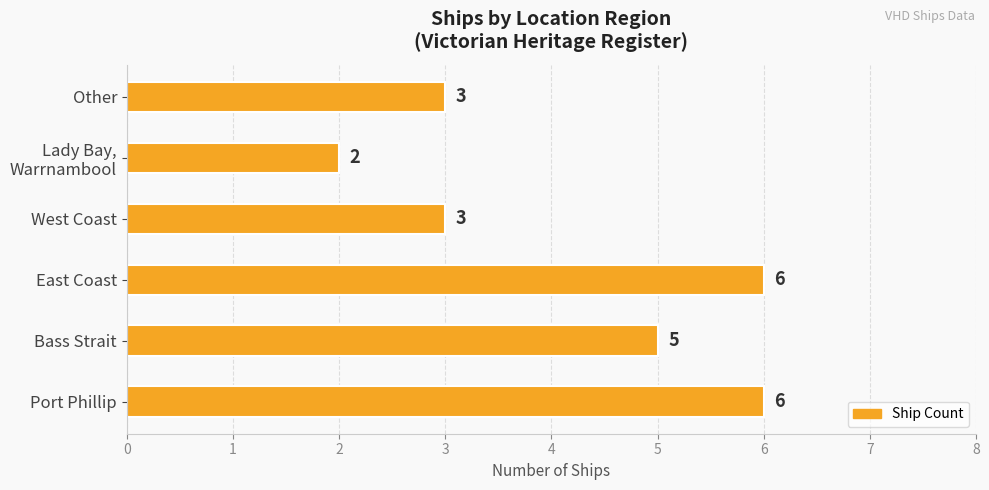

How many values are below 5?

3